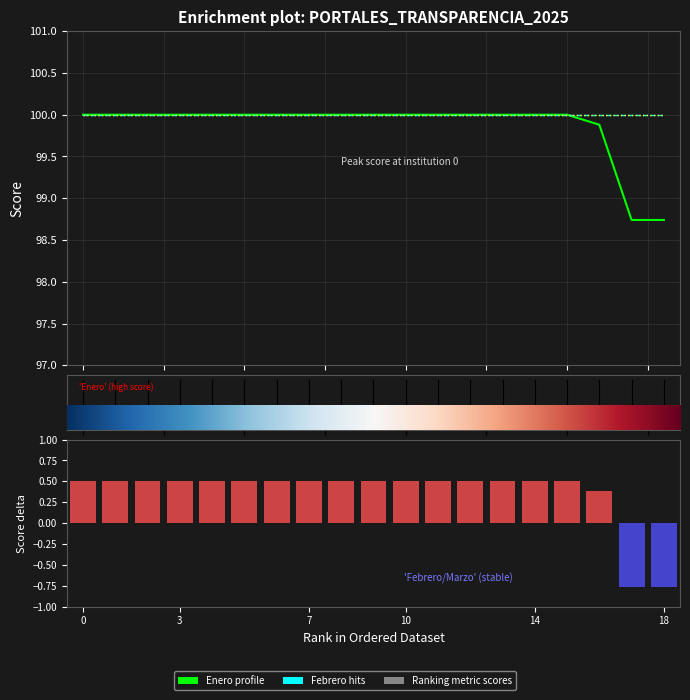

Which series has the widest spread of values?

Enero